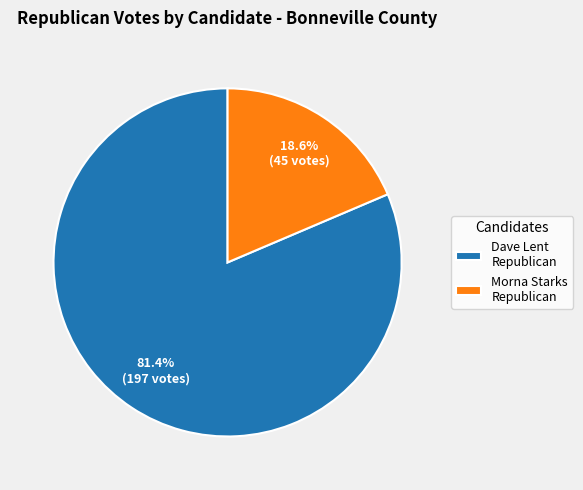

What is the largest slice in the pie chart?

Dave Lent Republican